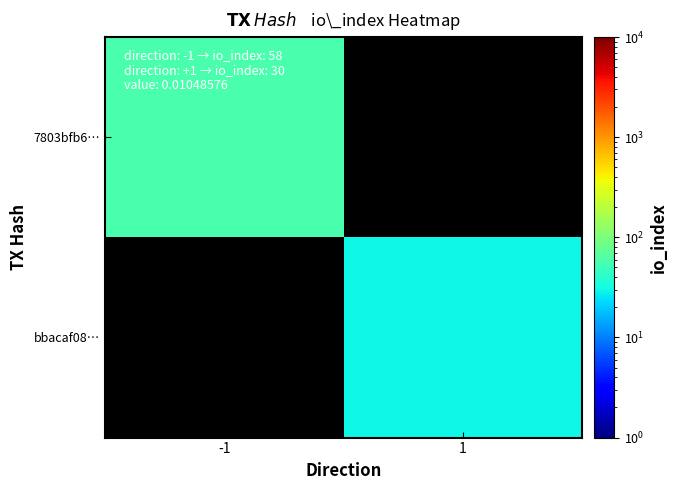

The value of bbacaf08… at 1 is 11.3. True or false?

False